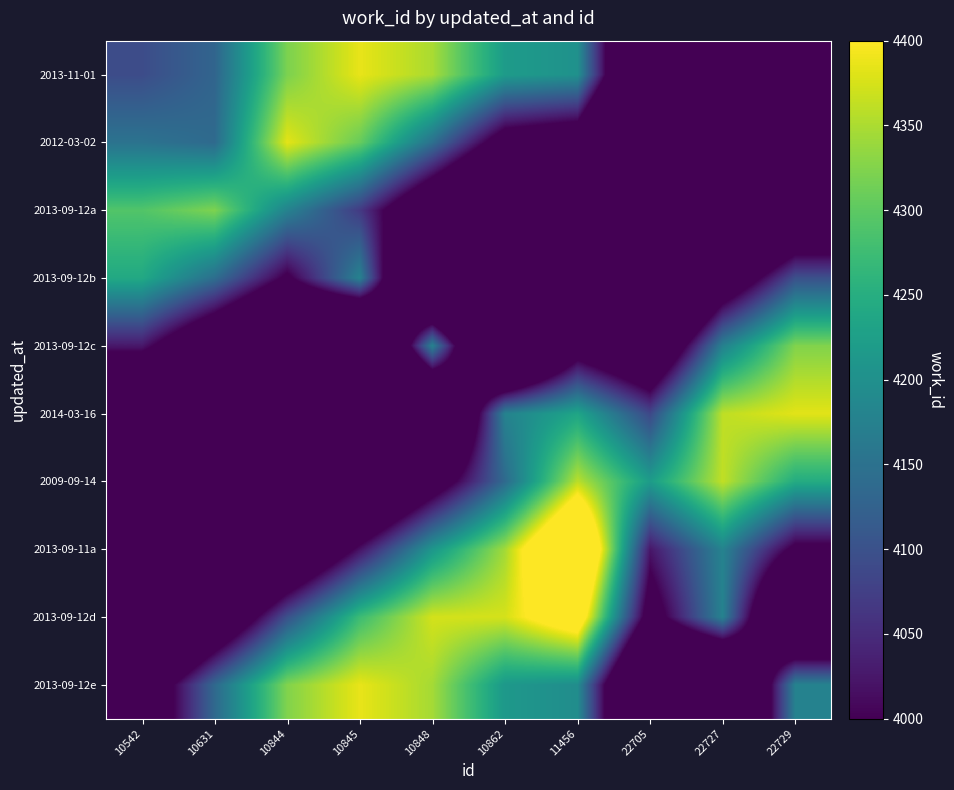

What is the spread (max minus min) of values at 10844?

822.7